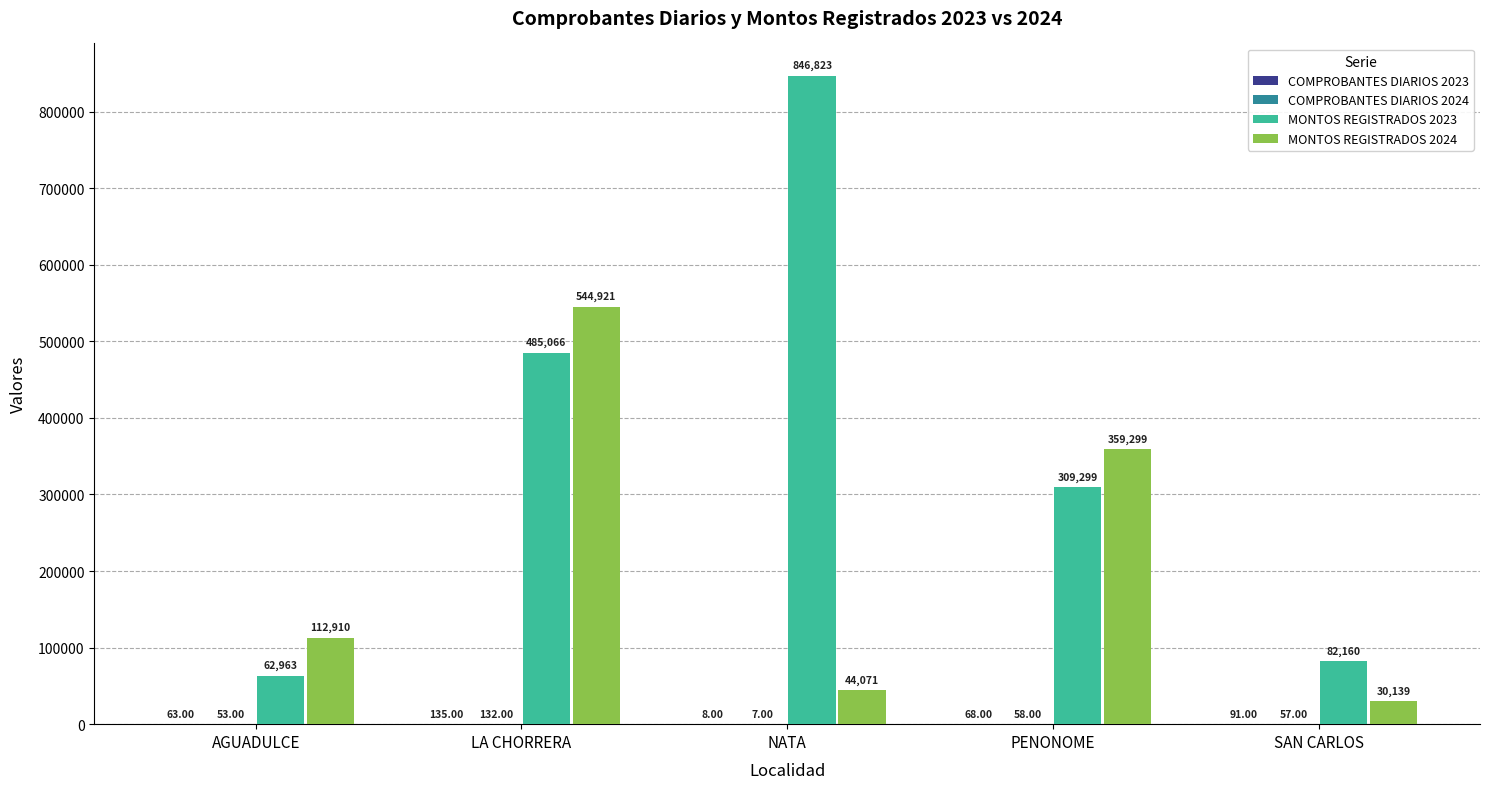

At which category is the sum across all series the highest?

LA CHORRERA